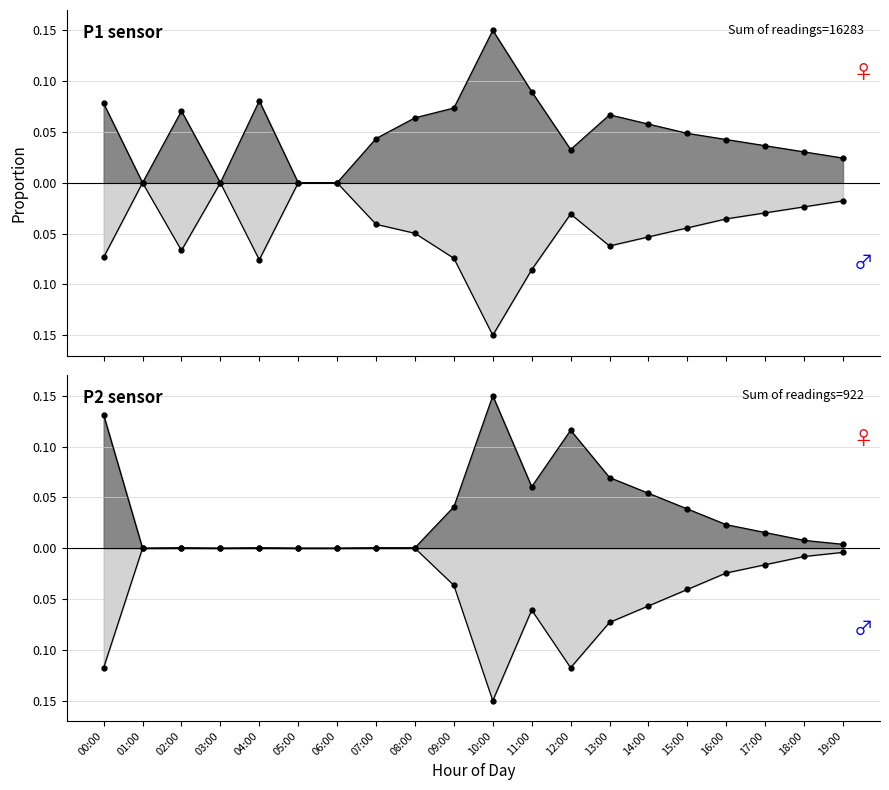

How many times do P1 and P2 cross each other?

2